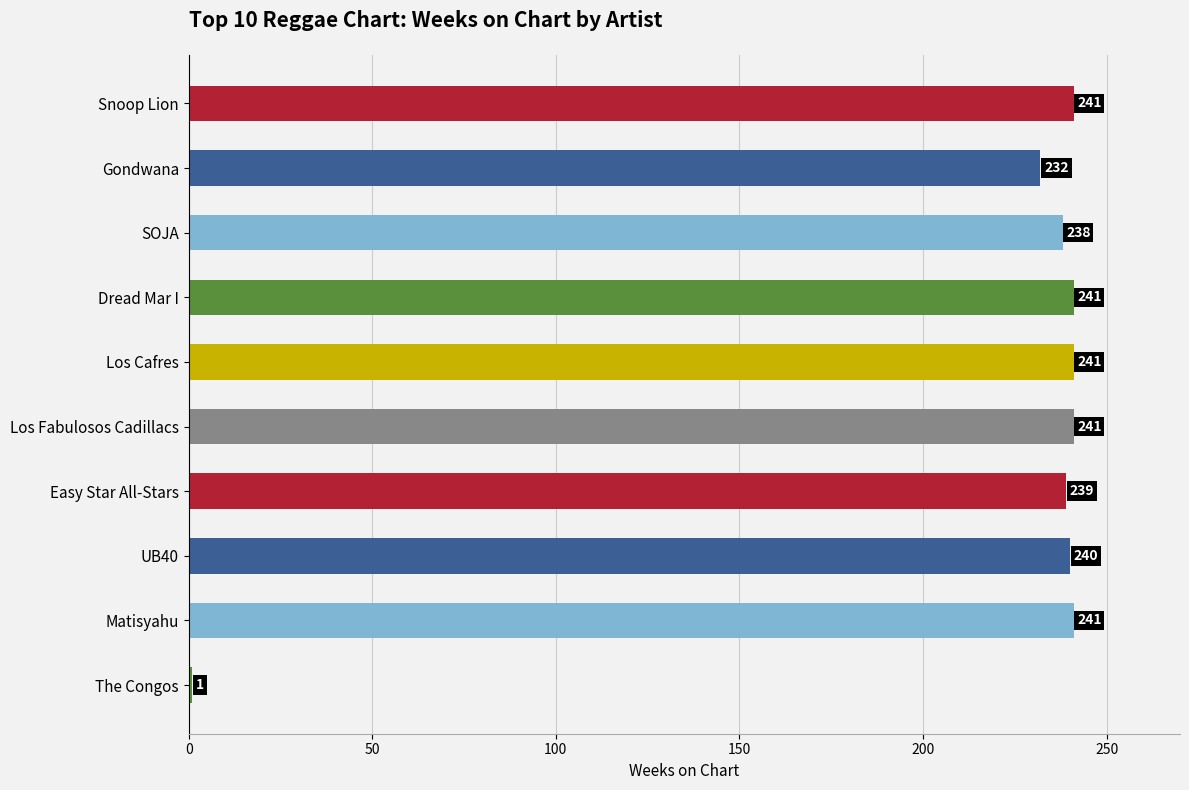

What is the ratio of the value at Los Cafres to the value at Snoop Lion?

1.0